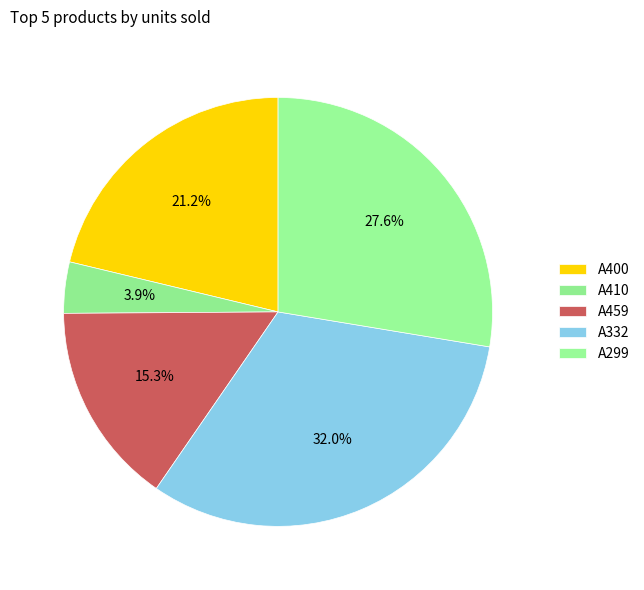

What is the total percentage of A332 and A410?

35.9%